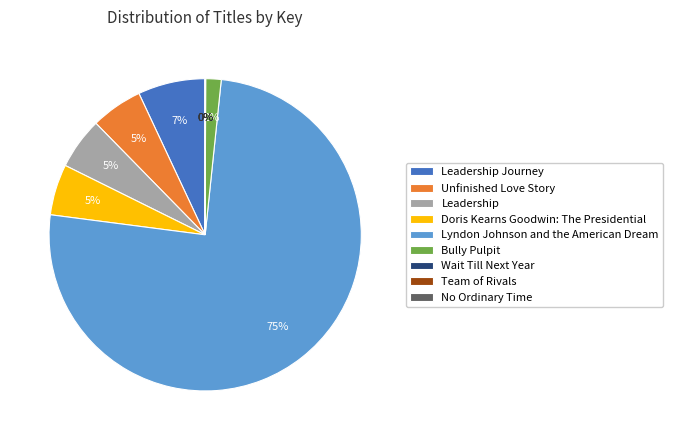

Which slice represents more than half of the pie?

Lyndon Johnson and the American Dream